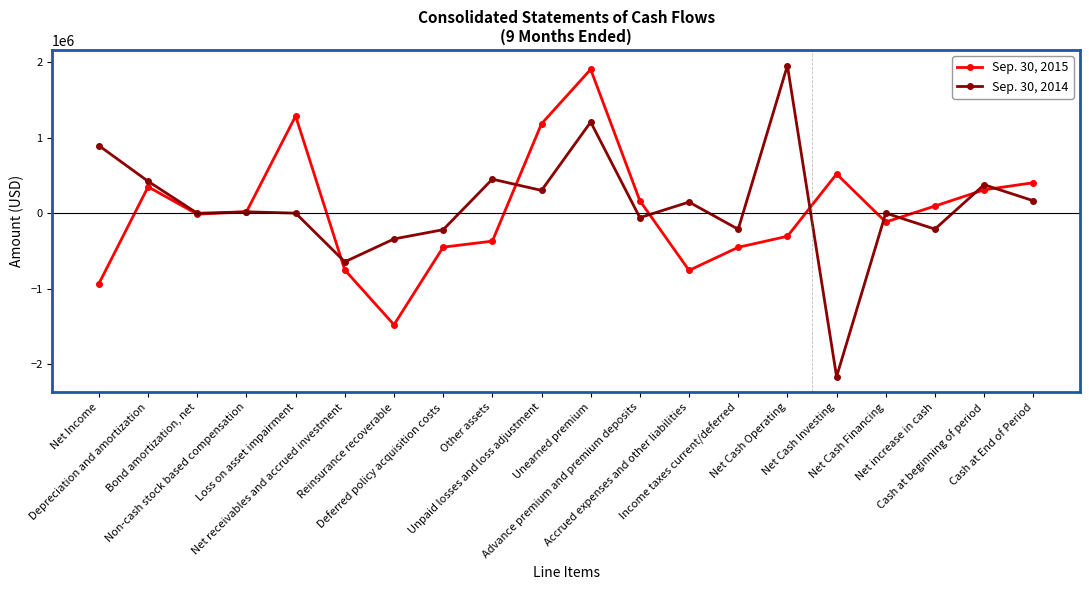

Which category has the lowest value across all series?

Net Cash Investing